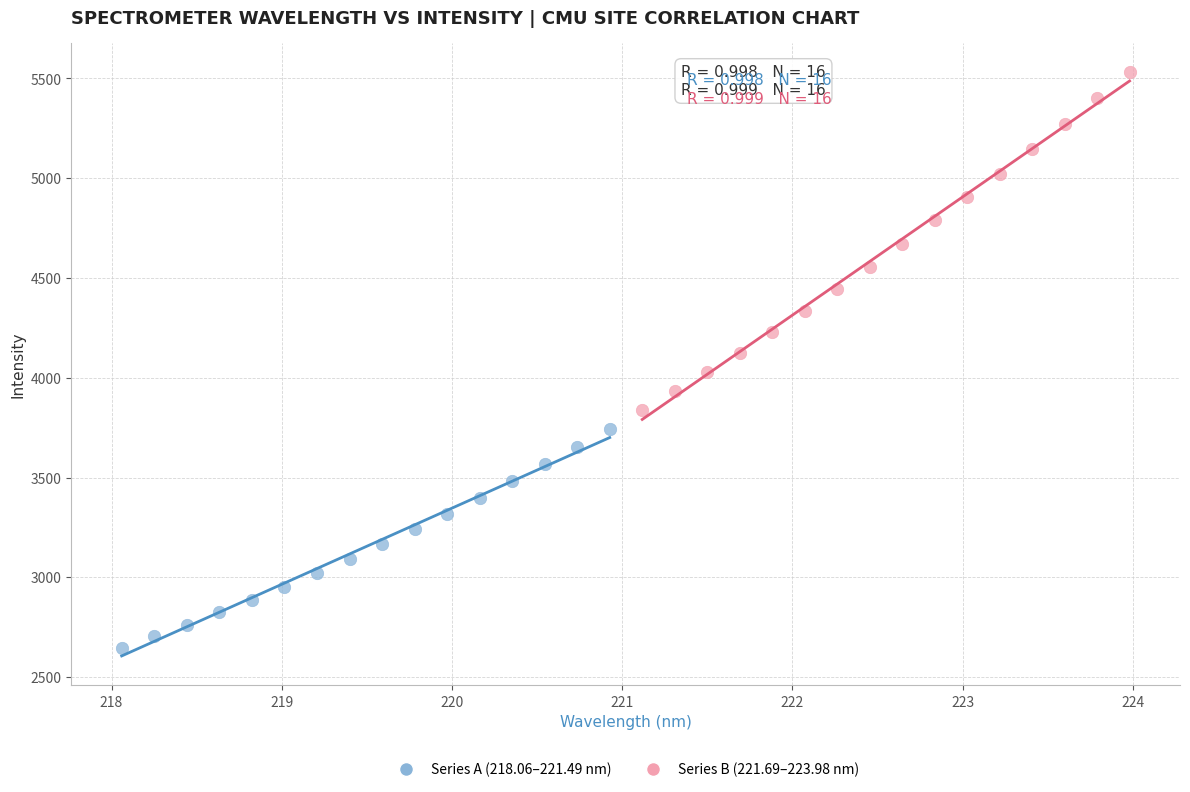

Which series reaches the maximum Y coordinate?

Series B (221.69–223.98 nm)